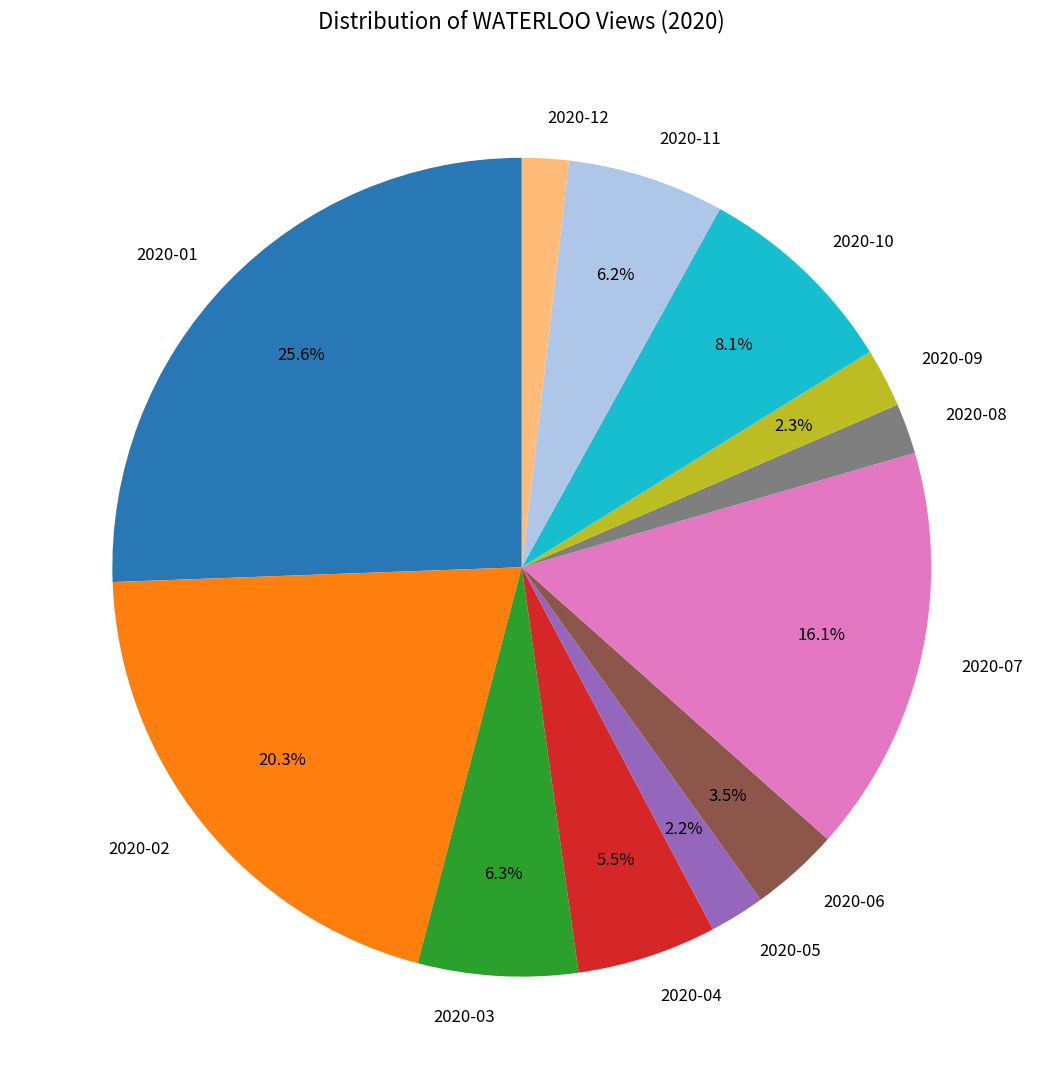

What percentage is the 2020-01 slice, to the nearest percent?

26%